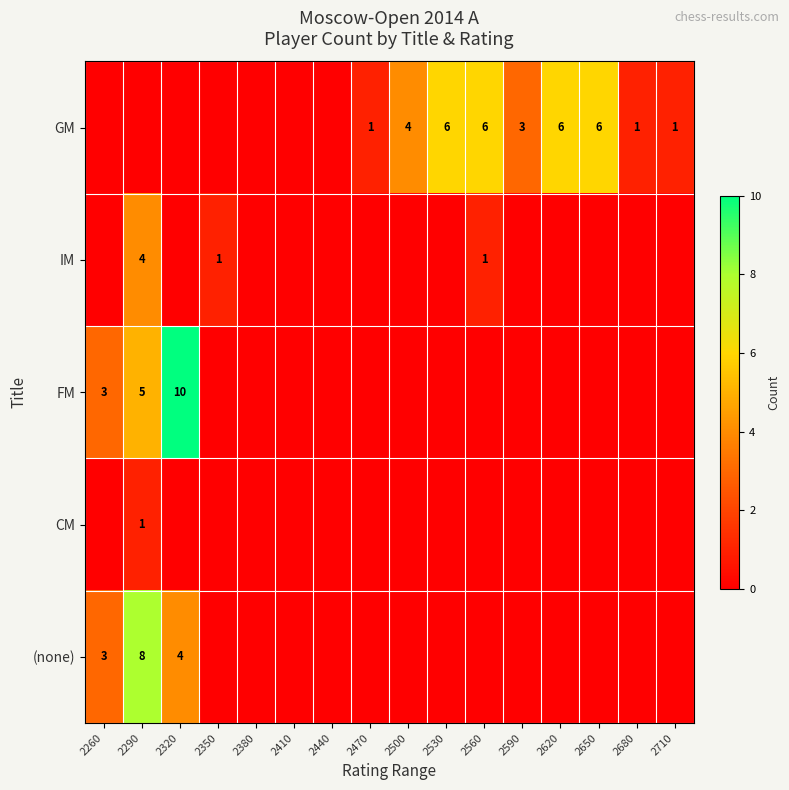

True or false: GM has a value of 4 at 2530.

False